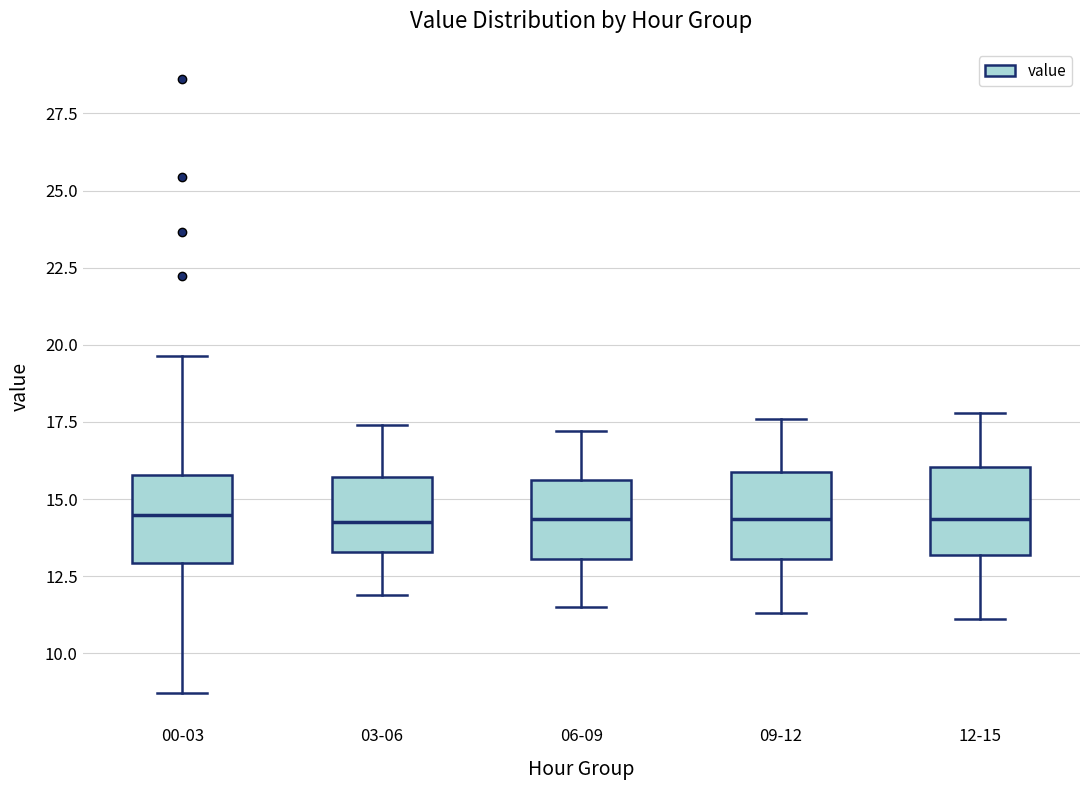

Reading left to right, read every box against the y-axis: the position of its median line, the range the box covers, and the ends of its whiskers. The values are not printed on the chart, so give them approximately, as read against the axis.

00-03: median 14.5, box 13.0 to 16.0, whiskers 8.5 to 19.5
03-06: median 14.5, box 13.5 to 15.5, whiskers 12.0 to 17.5
06-09: median 14.5, box 13.0 to 15.5, whiskers 11.5 to 17.0
09-12: median 14.5, box 13.0 to 16.0, whiskers 11.5 to 17.5
12-15: median 14.5, box 13.0 to 16.0, whiskers 11.0 to 18.0